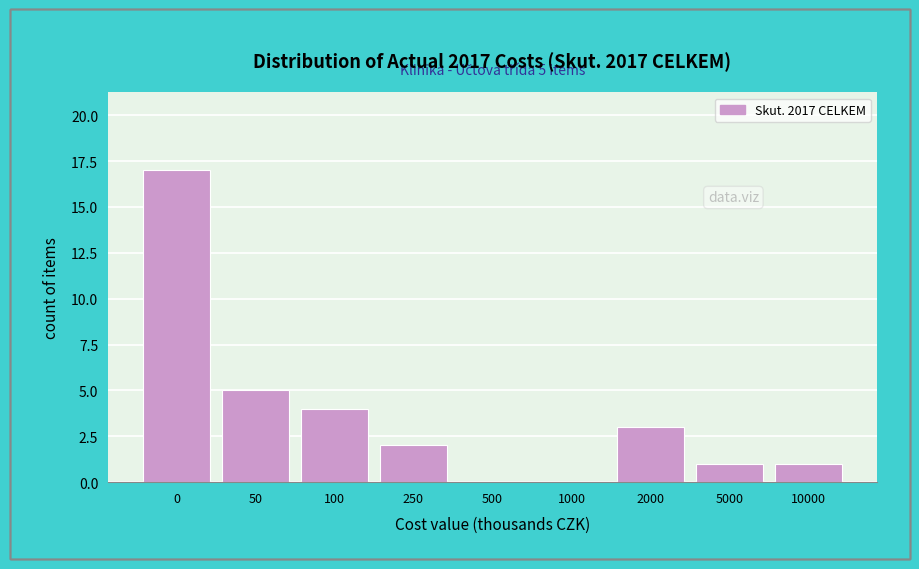

Reading left to right, list all the values displayed in this chart.

0=17	50=5	100=4	250=2	500=0	1000=0	2000=3	5000=1	10000=1